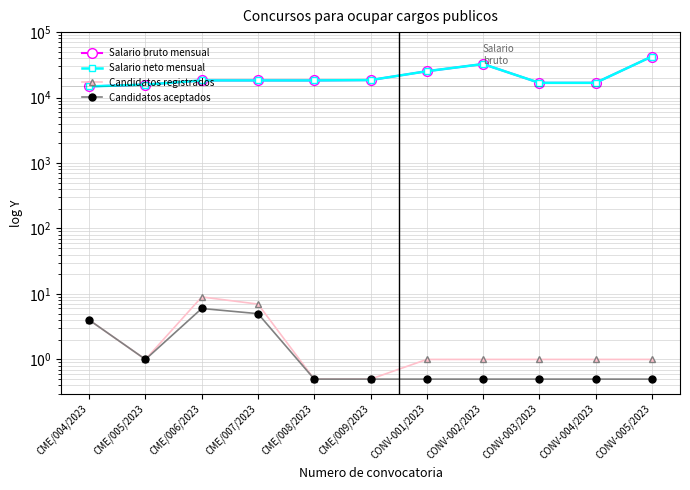

True or false: Candidatos aceptados has more than 0 interior local peaks.

True